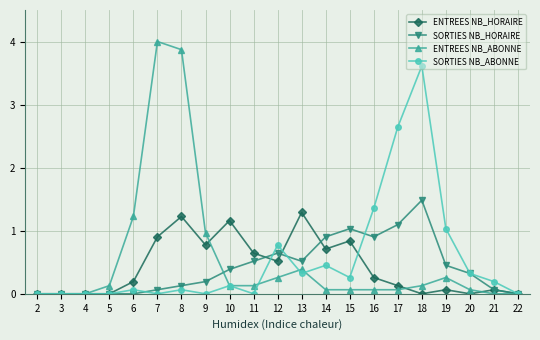

What is the greatest value displayed?

4.0